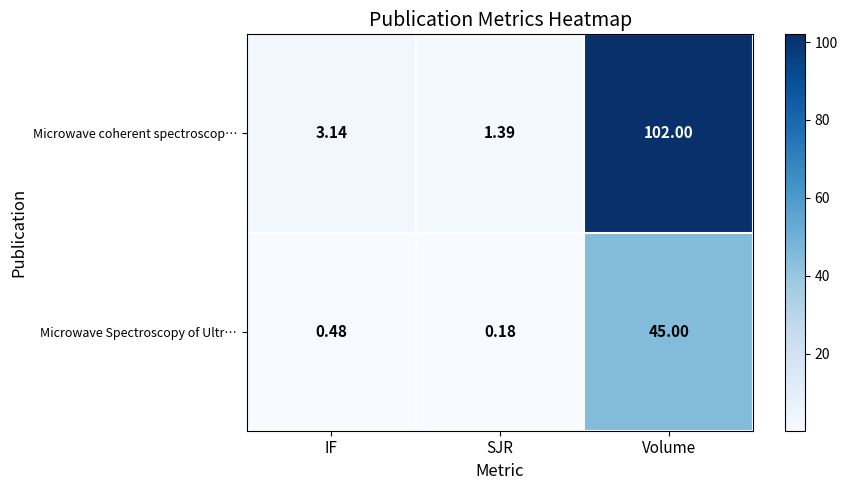

At which label does Microwave coherent spectroscop… reach its peak?

Volume